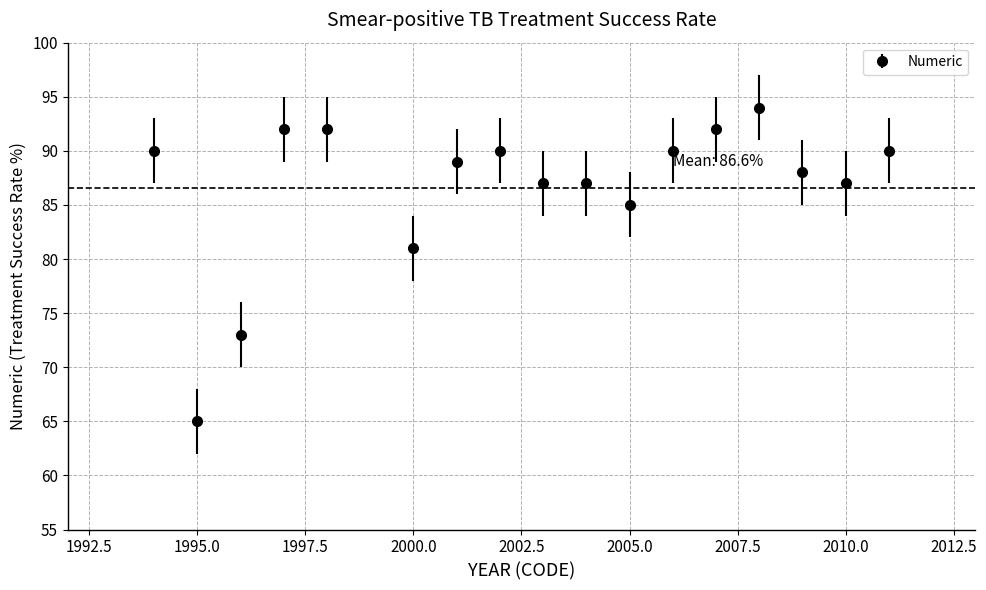

What is the minimum value shown in the chart?

65